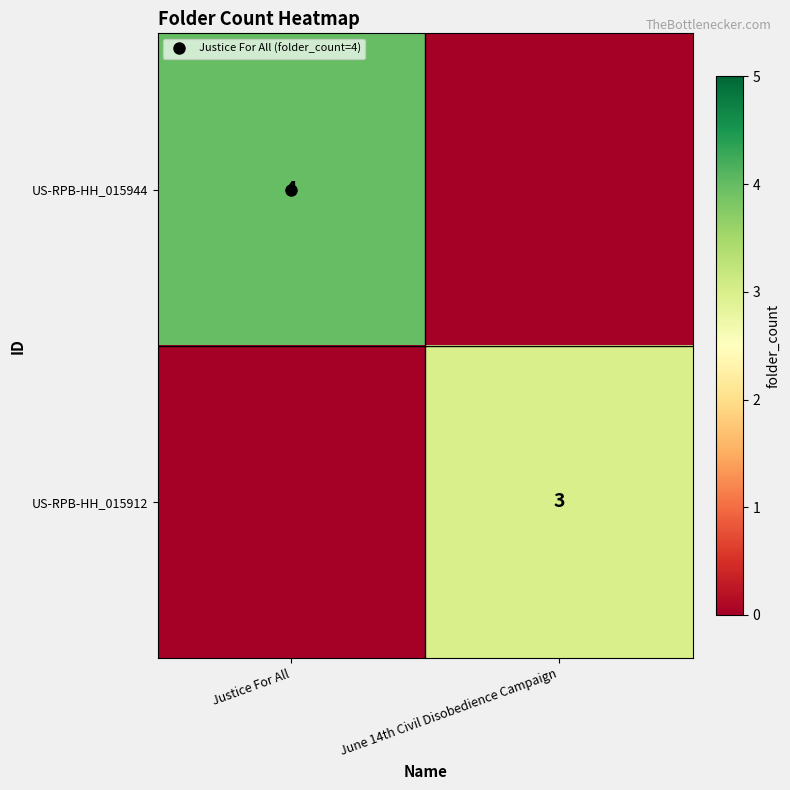

Which series has the widest spread of values?

US-RPB-HH_015944